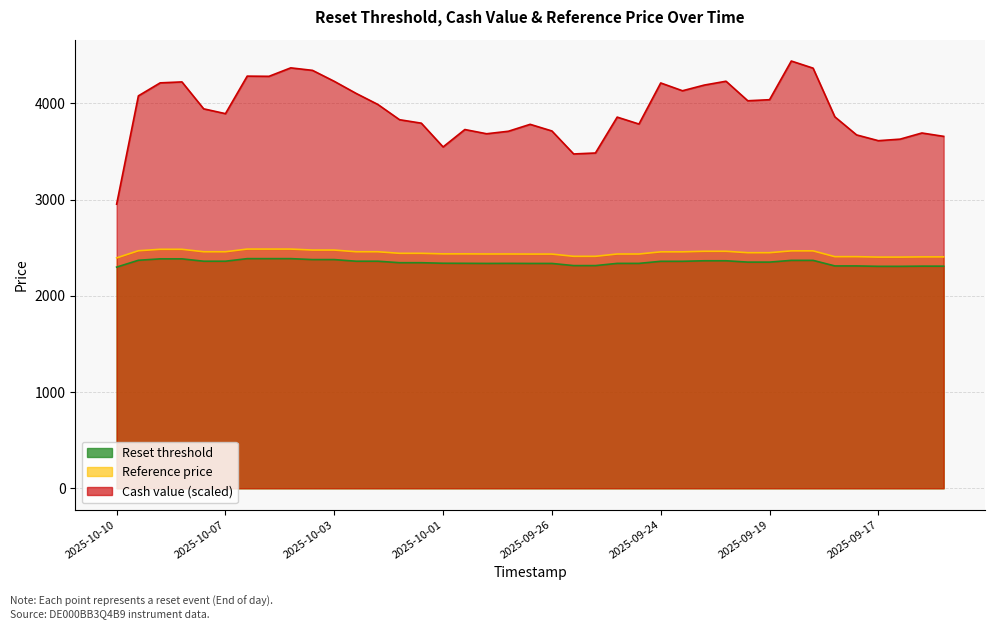

Rank the series at 2025-10-10 from highest to lowest value.

Cash value, Reference price, Reset threshold